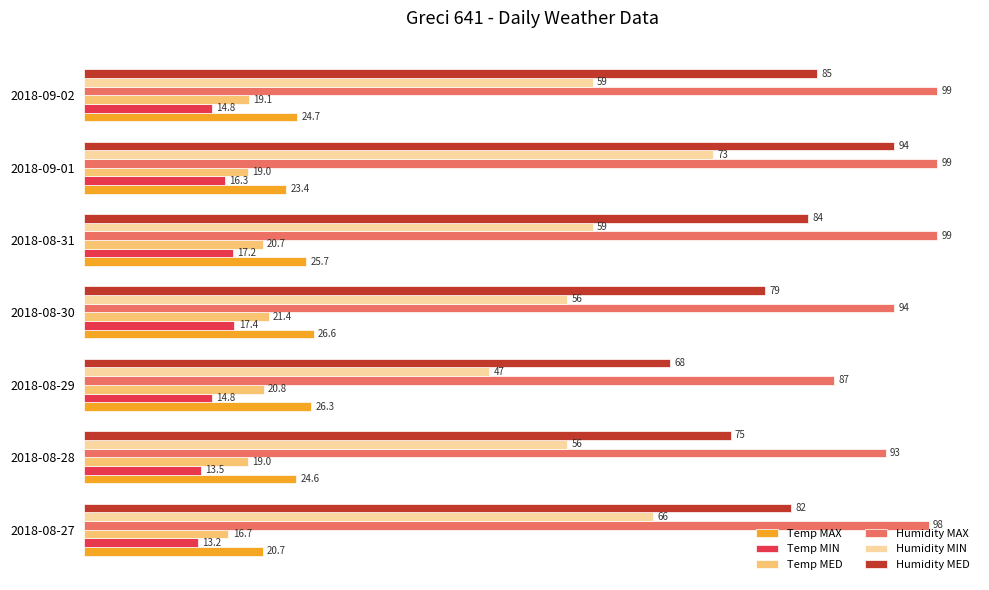

The value of Temp MED at 2018-09-01 is 19.0. True or false?

True